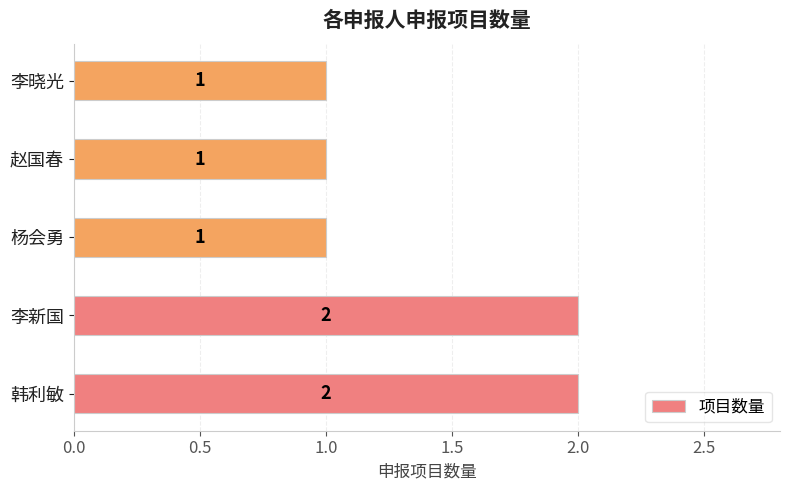

What is the difference between the maximum and second lowest values?

1